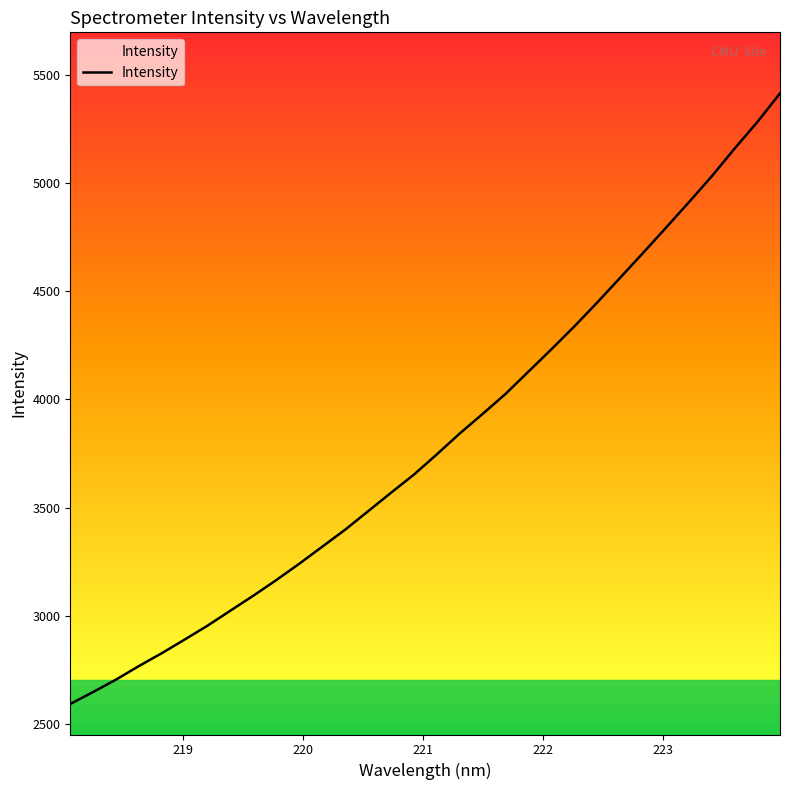

How many values are below 3745?

16